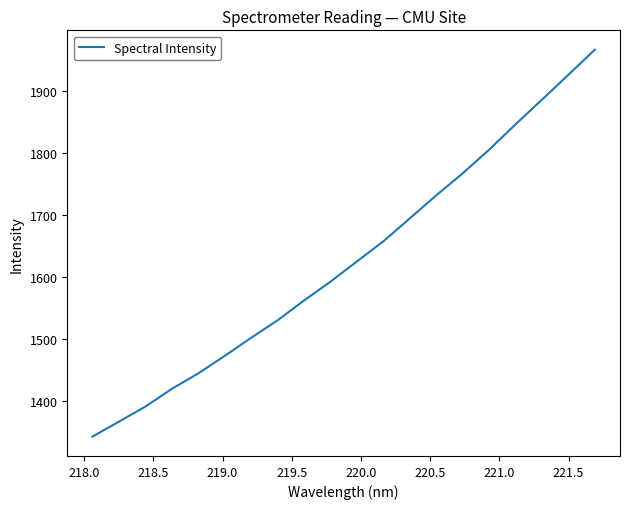

What is the average value?

1626.9